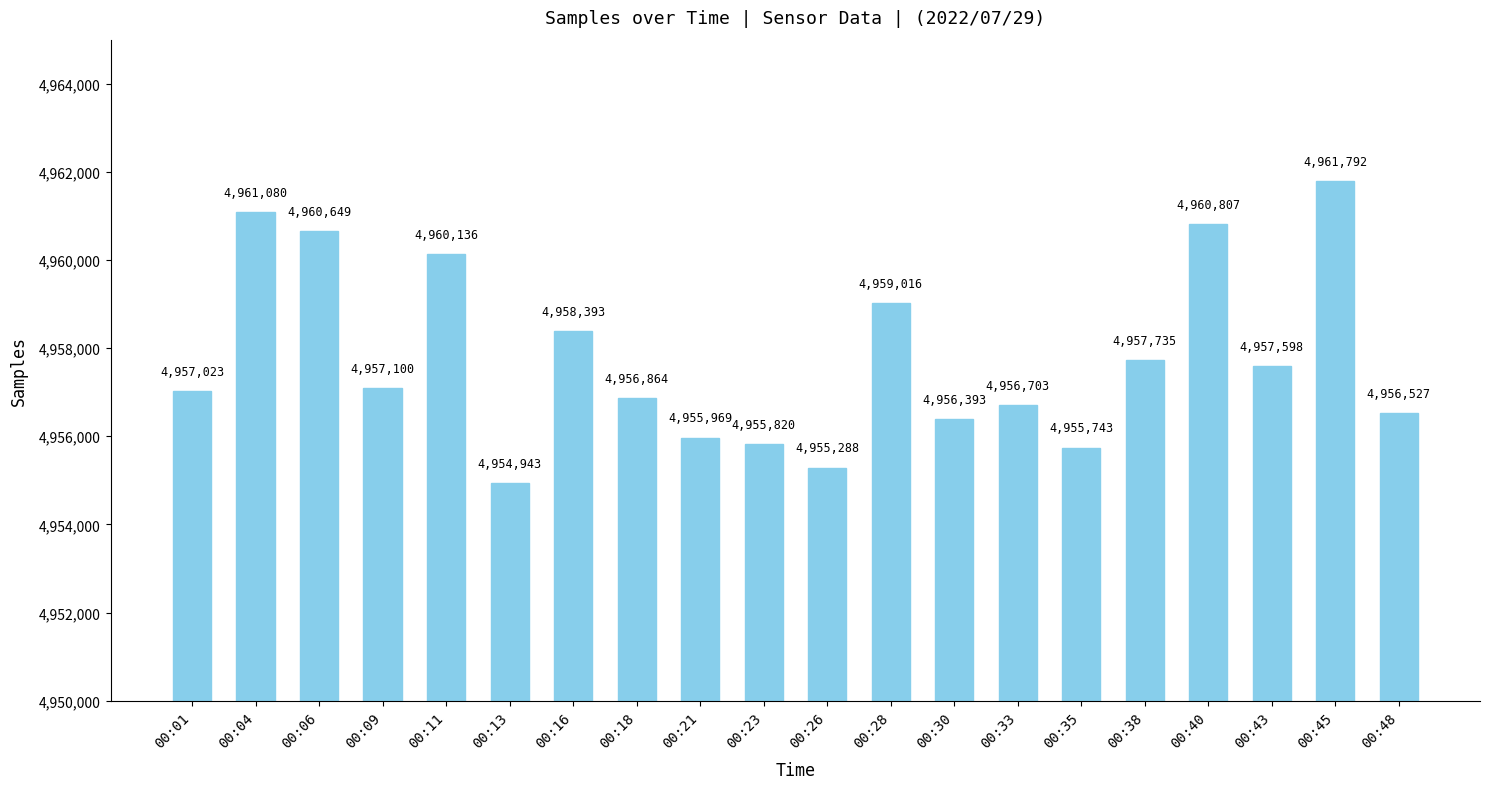

At which label is the value closest to 4958367?

00:16